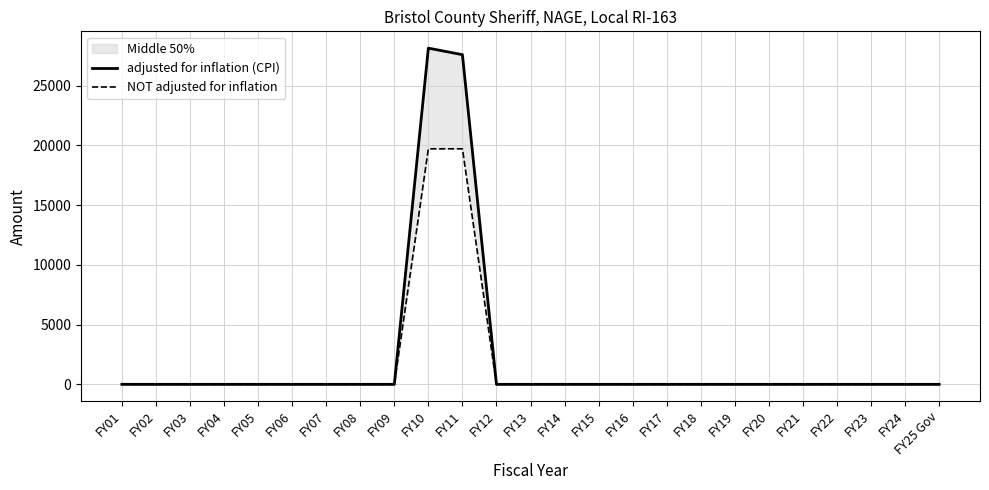

What is the difference between the second highest and minimum values in the NOT adjusted for inflation series?

19723